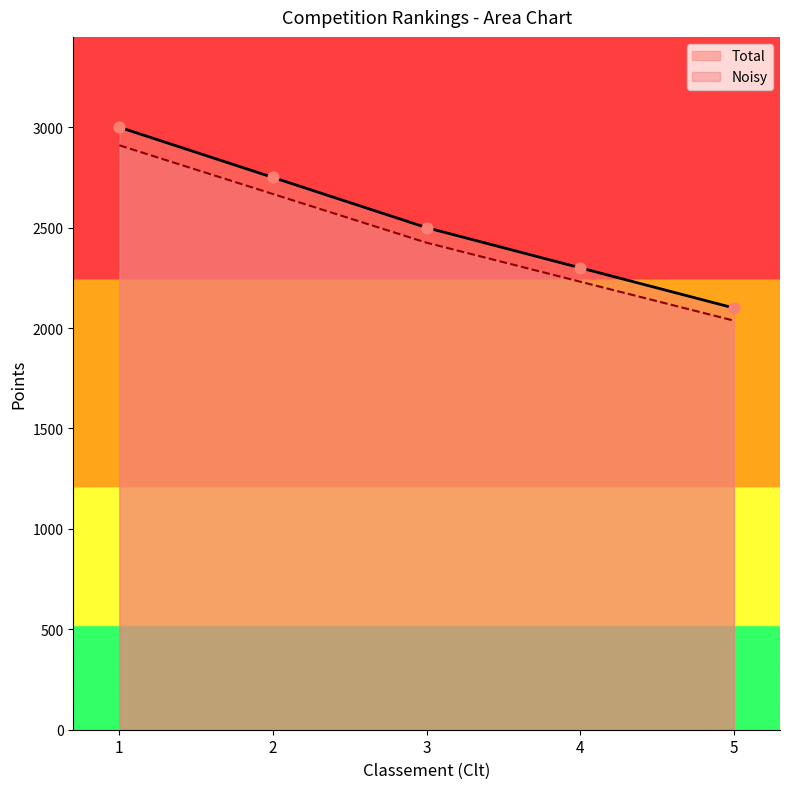

Is the value of Total at 5 greater than the value of Noisy at 2?

No